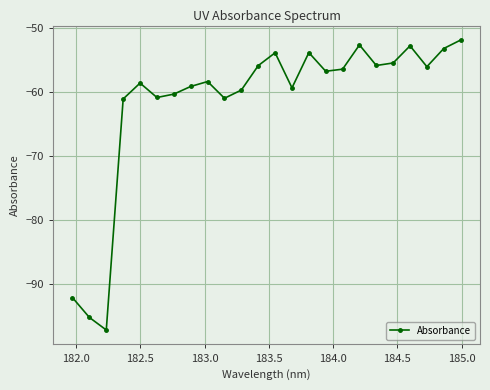

What is the sum of all values?

-1478.4